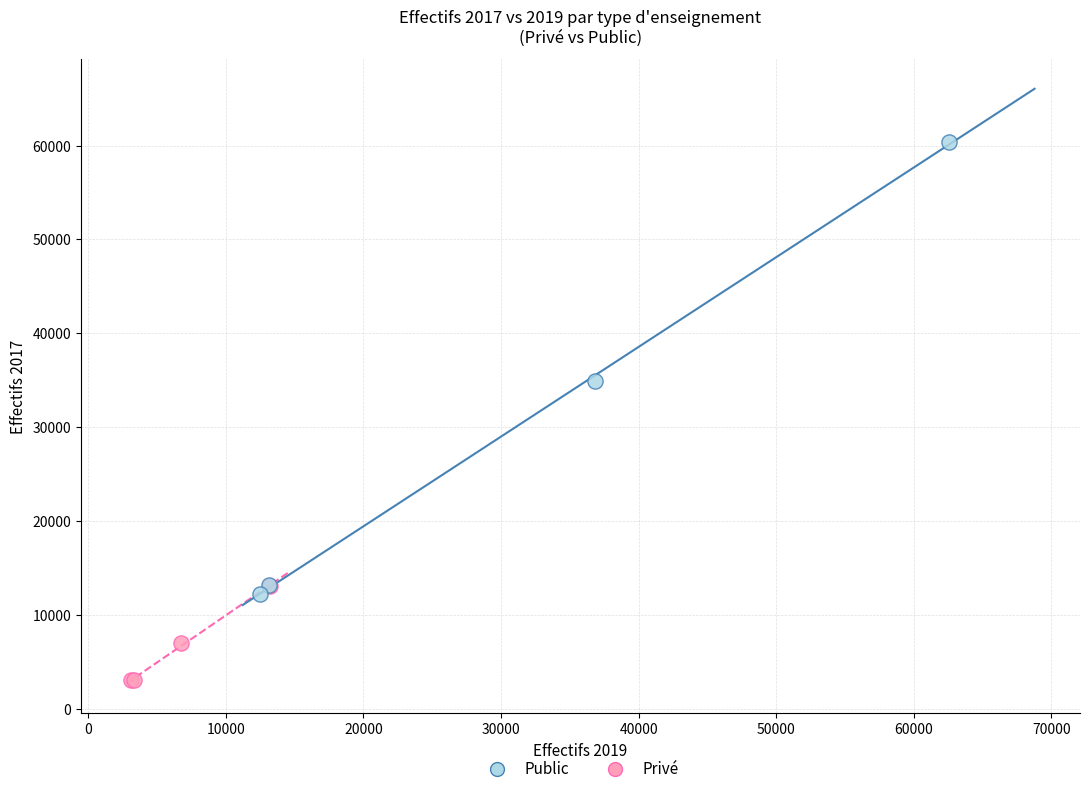

Which series has the largest Y range (max minus min)?

Public